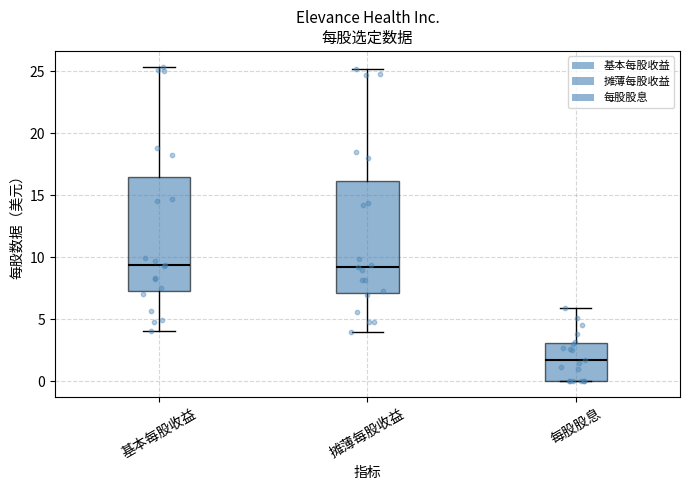

Reading left to right, transcribe this box plot: for each box, give where its median line is, the range the box spans, and where its two whiskers end, as read against the y-axis. The values are not printed on the chart, so give them approximately, as read against the axis.

基本每股收益: median 9.5, box 7.5 to 16.5, whiskers 4.0 to 25.5
摊薄每股收益: median 9.0, box 7.0 to 16.0, whiskers 4.0 to 25.0
每股股息: median 2.0, box 0.0 to 3.0, whiskers 0.0 to 6.0